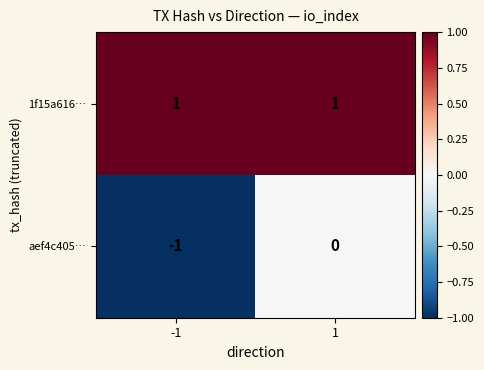

Between -1 and 1, which series saw the biggest shift?

aef4c405…